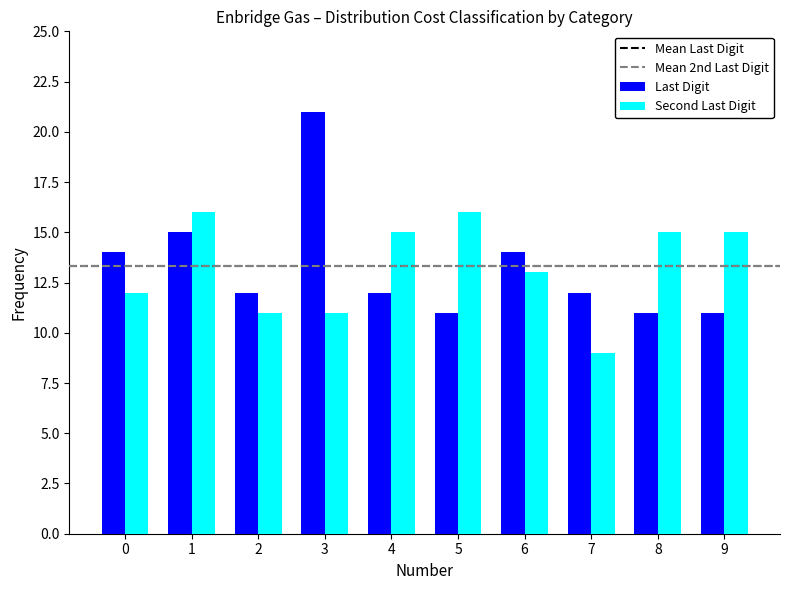

Are the bars horizontal?

No